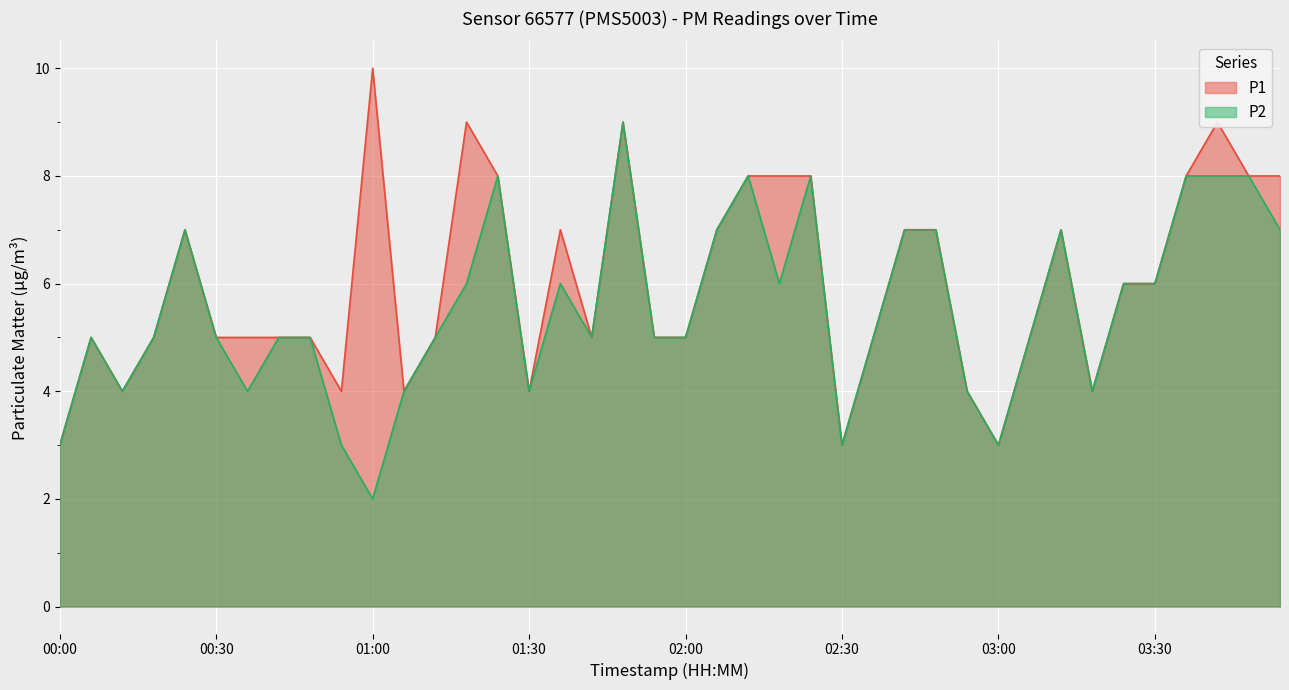

Reading right to left, transcribe all the data shown in this chart.

P1: 8	8	9	8	6	6	4	7	5	3	4	7	7	5	3	8	8	8	7	5	5	9	5	7	4	8	9	5	4	10	4	5	5	5	5	7	5	4	5	3
P2: 7	8	8	8	6	6	4	7	5	3	4	7	7	5	3	8	6	8	7	5	5	9	5	6	4	8	6	5	4	2	3	5	5	4	5	7	5	4	5	3